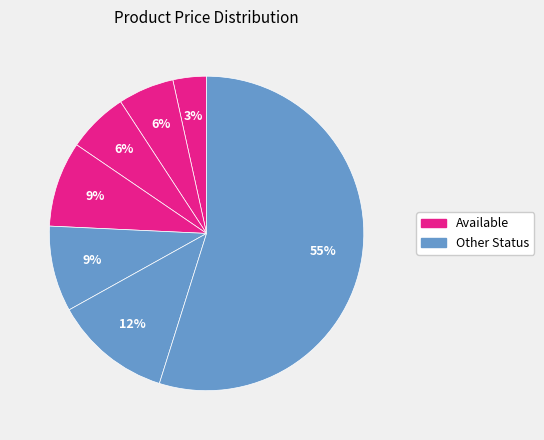

How many slices are in this pie chart?

7